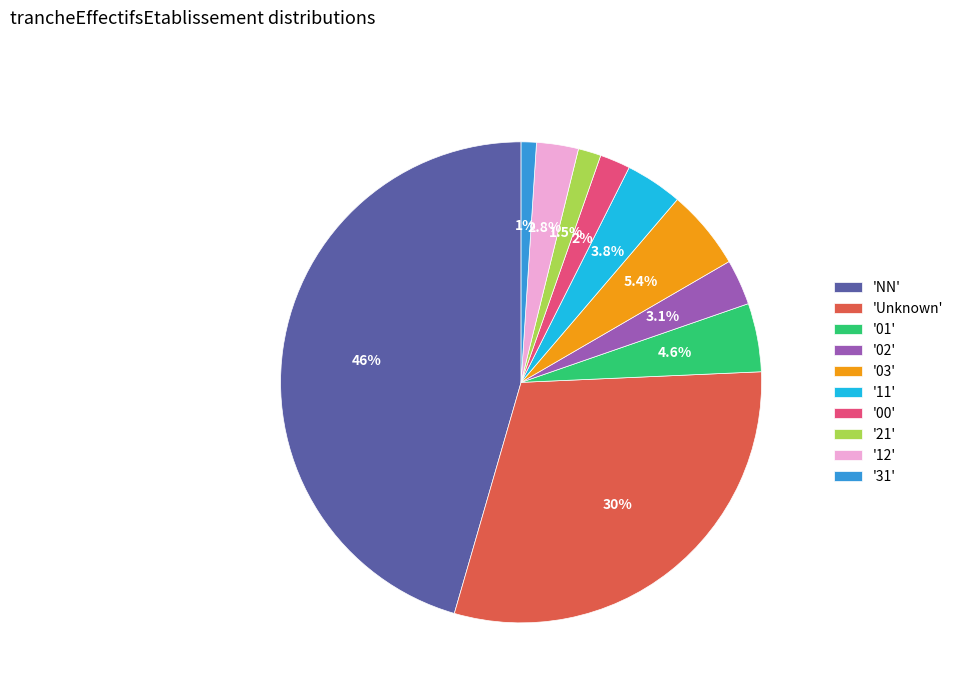

Count the number of slices in the pie.

10